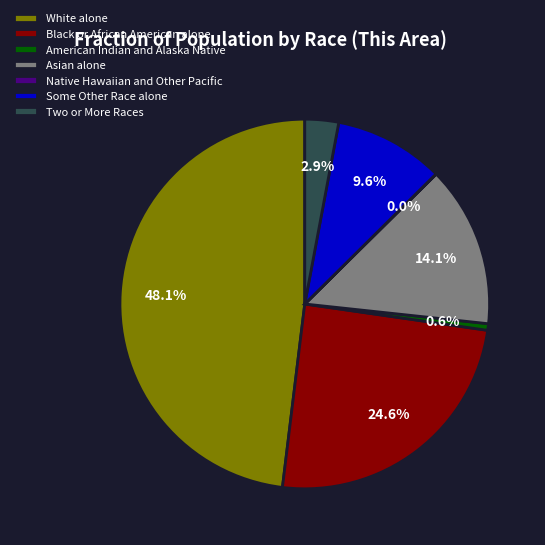

Approximately how many times larger is the value at Black or African American alone compared to White alone?

0.5